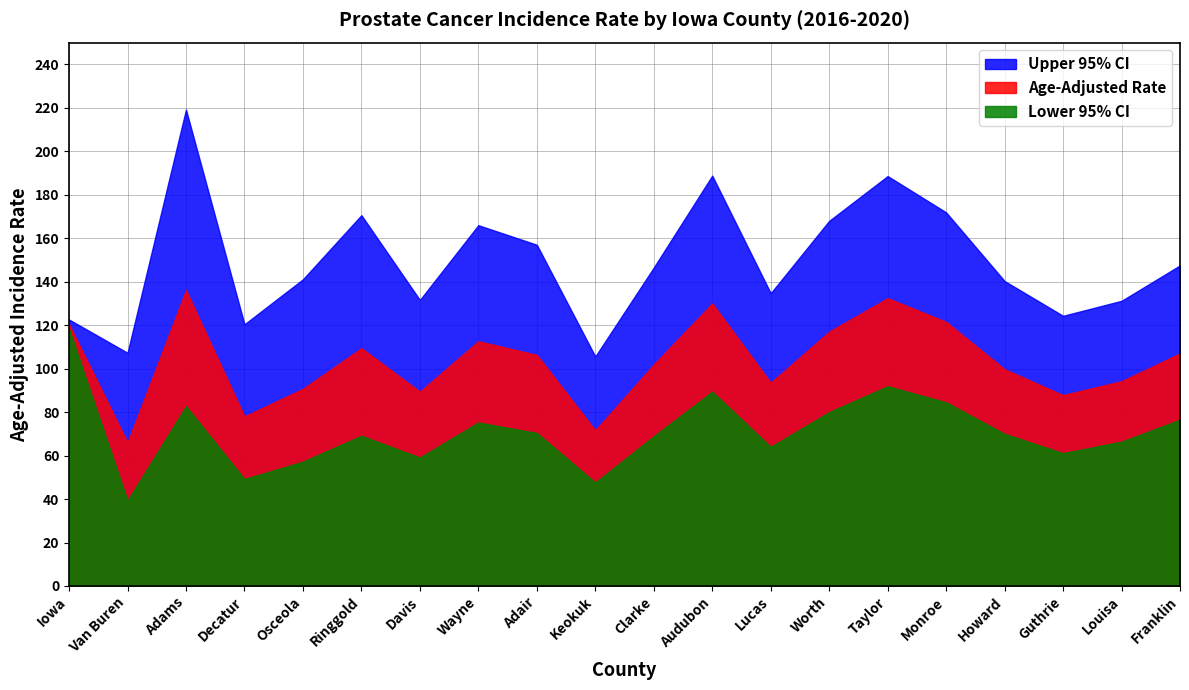

True or false: Age-Adjusted Rate has more than 1 points higher than both neighbors.

True